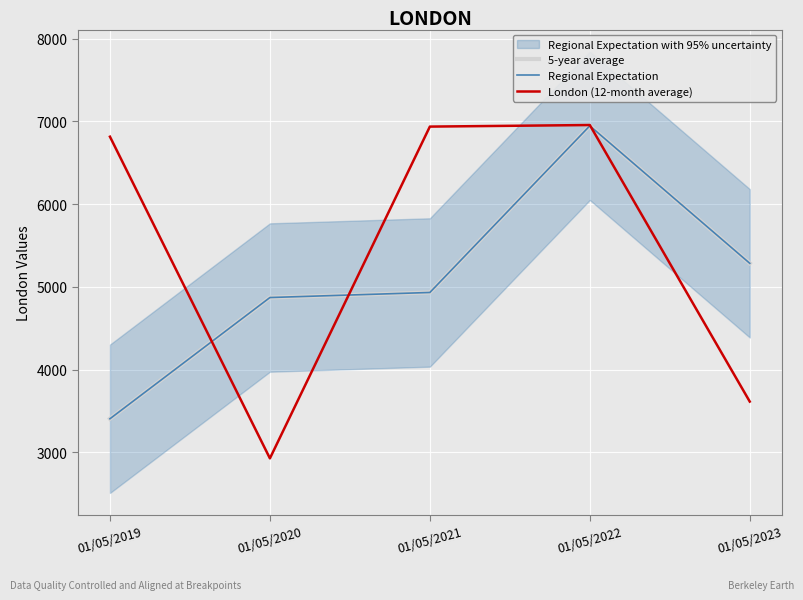

How many lines are shown in the chart?

3